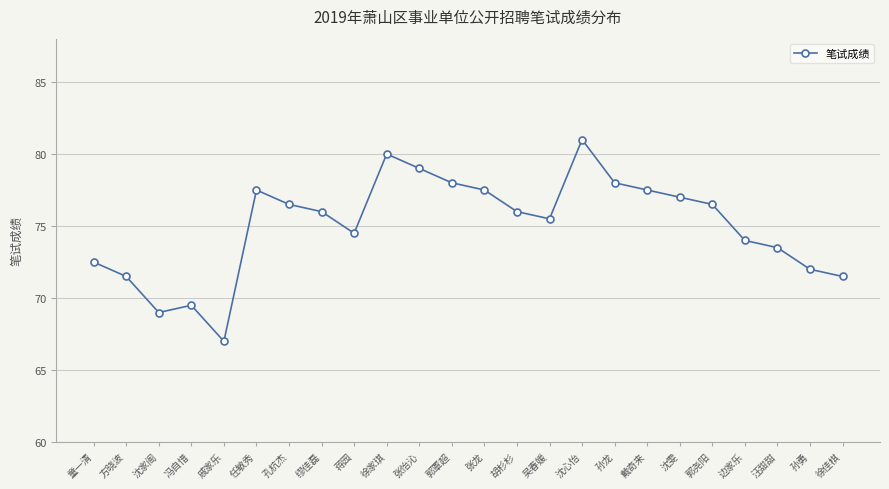

Approximately how many times larger is the value at 郭尧阳 compared to 张龙?

1.0